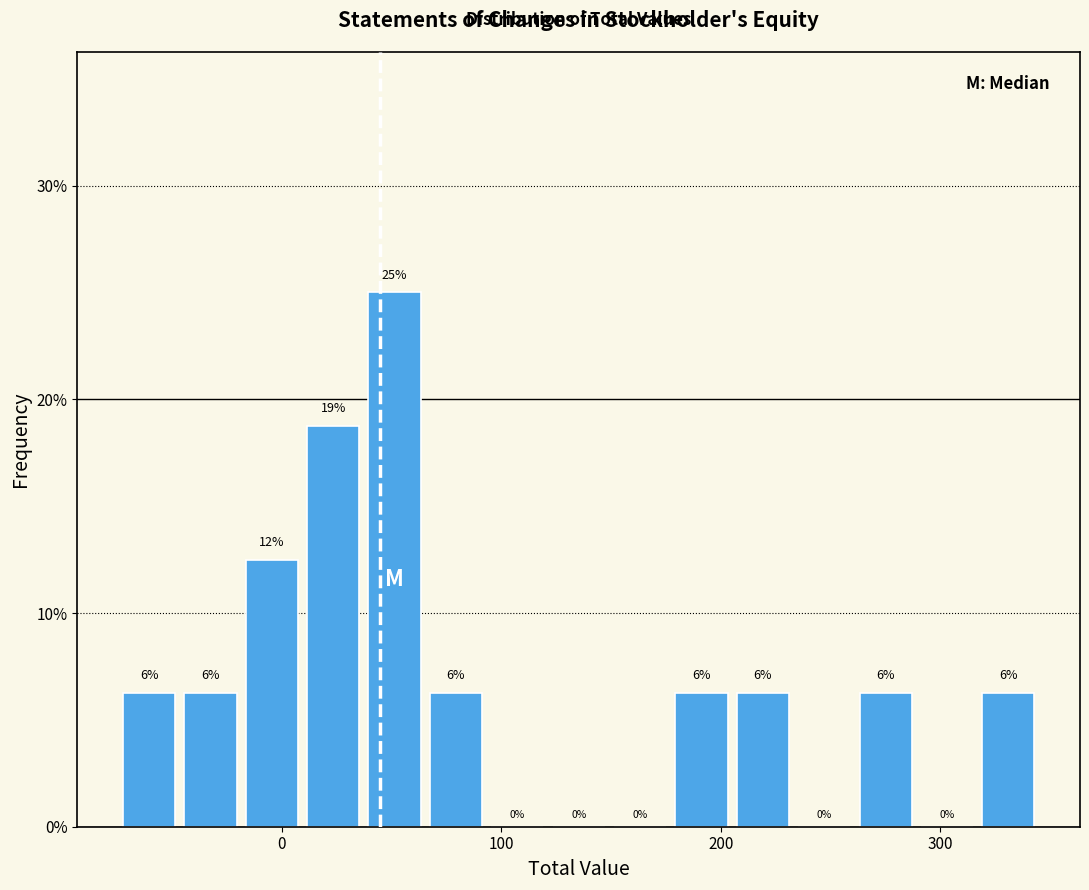

Read against the x-axis, roughly where is the centre of the tallest bar?

50